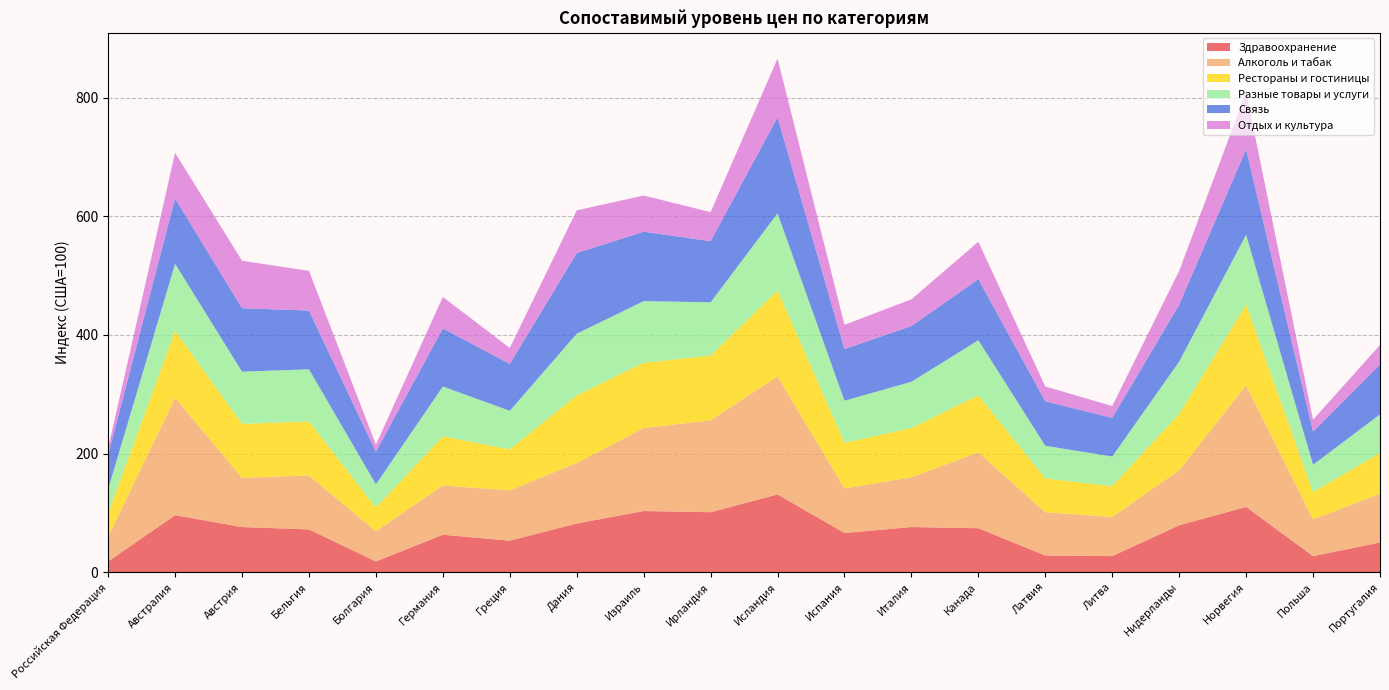

Reading left to right, list all the values displayed in this chart.

Здравоохранение: Российская Федерация=18	Австралия=96	Австрия=76	Бельгия=72	Болгария=18	Германия=63	Греция=53	Дания=82	Израиль=103	Ирландия=101	Исландия=131	Испания=66	Италия=76	Канада=74	Латвия=28	Литва=27	Нидерланды=79	Норвегия=110	Польша=27	Португалия=50
Алкоголь и табак: Российская Федерация=42	Австралия=198	Австрия=83	Бельгия=91	Болгария=51	Германия=83	Греция=85	Дания=102	Израиль=140	Ирландия=155	Исландия=199	Испания=75	Италия=84	Канада=128	Латвия=73	Литва=66	Нидерланды=93	Норвегия=205	Польша=62	Португалия=82
Рестораны и гостиницы: Российская Федерация=39	Австралия=113	Австрия=91	Бельгия=91	Болгария=40	Германия=83	Греция=69	Дания=114	Израиль=110	Ирландия=109	Исландия=145	Испания=77	Италия=83	Канада=96	Латвия=57	Литва=52	Нидерланды=95	Норвегия=136	Польша=46	Португалия=69
Разные товары и услуги: Российская Федерация=41	Австралия=113	Австрия=88	Бельгия=88	Болгария=39	Германия=84	Греция=65	Дания=104	Израиль=104	Ирландия=90	Исландия=130	Испания=71	Италия=78	Канада=93	Латвия=55	Литва=50	Нидерланды=88	Норвегия=118	Польша=46	Португалия=65
Связь: Российская Федерация=58	Австралия=110	Австрия=107	Бельгия=99	Болгария=55	Германия=98	Греция=79	Дания=136	Израиль=117	Ирландия=103	Исландия=162	Испания=87	Италия=94	Канада=103	Латвия=75	Литва=65	Нидерланды=96	Норвегия=144	Польша=56	Португалия=84
Отдых и культура: Российская Федерация=11	Австралия=77	Австрия=80	Бельгия=67	Болгария=12	Германия=53	Греция=27	Дания=72	Израиль=61	Ирландия=49	Исландия=99	Испания=41	Италия=45	Канада=63	Латвия=25	Литва=20	Нидерланды=57	Норвегия=96	Польша=20	Португалия=33